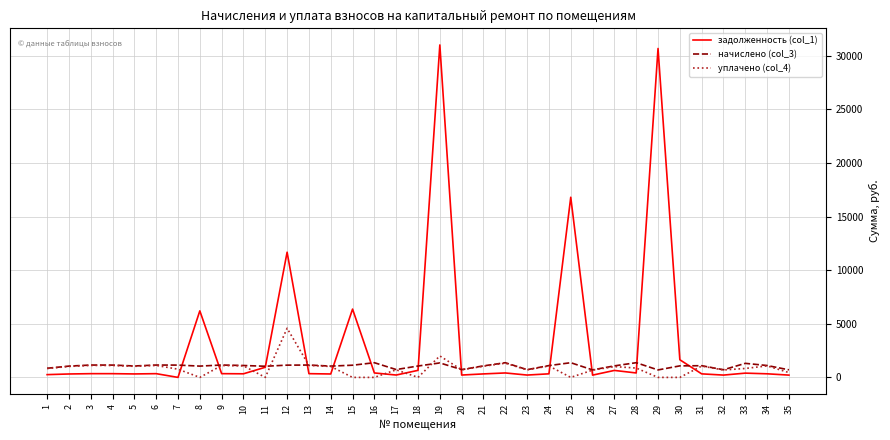

What is the greatest value displayed?

30997.5